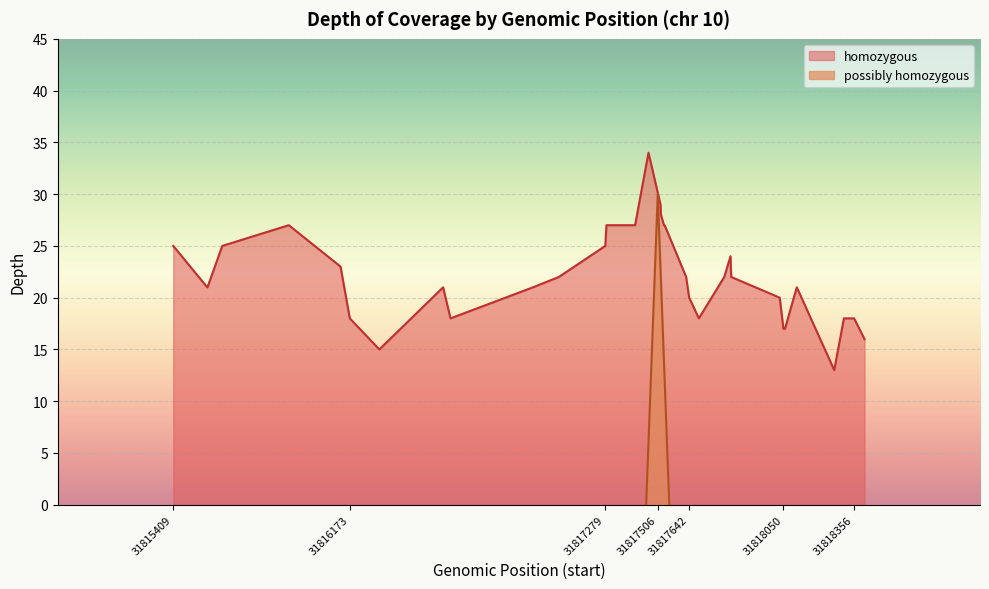

What is the sum of the values at 31817684 and 31818401?

34